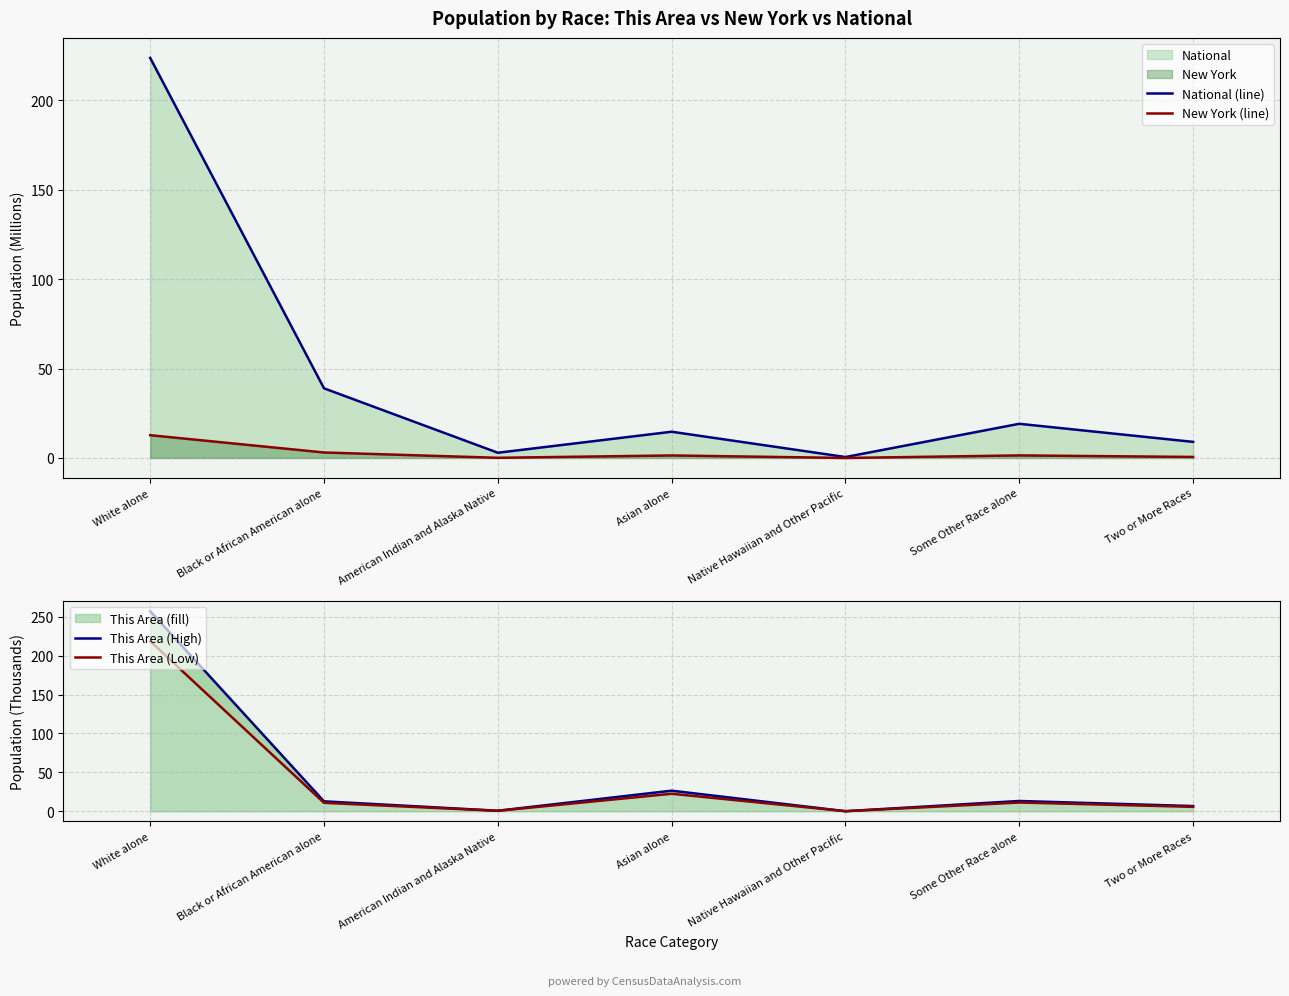

What is the lowest value of the National (line) series?

0.5